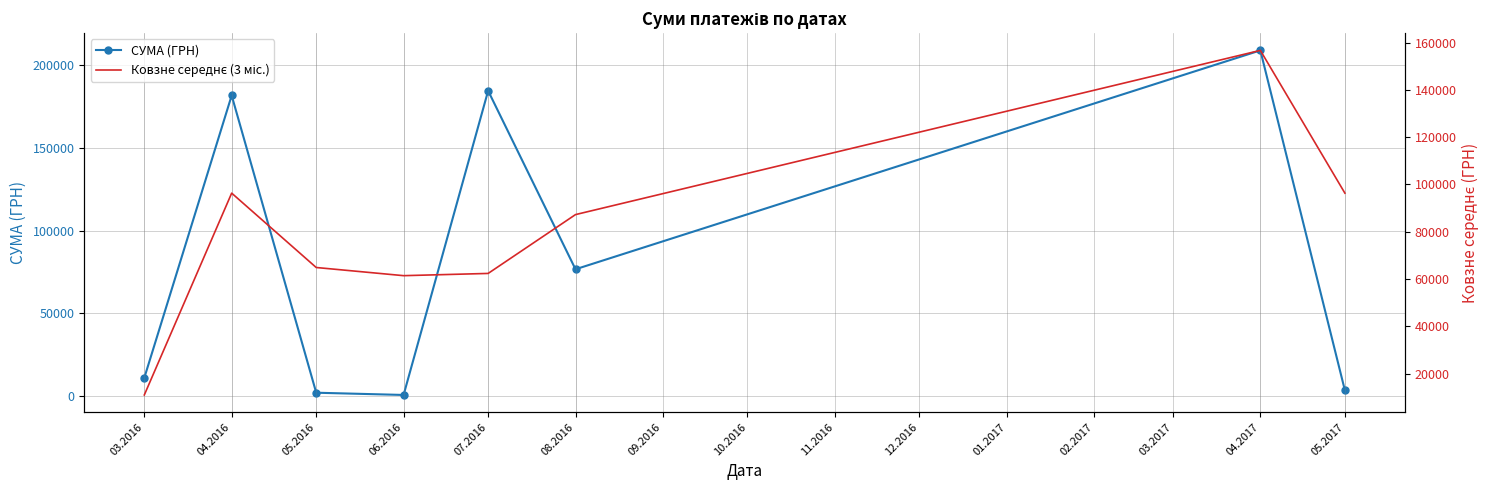

The value of Ковзне середнє (3 міс.) at 05.2016 is 64870.2. True or false?

True